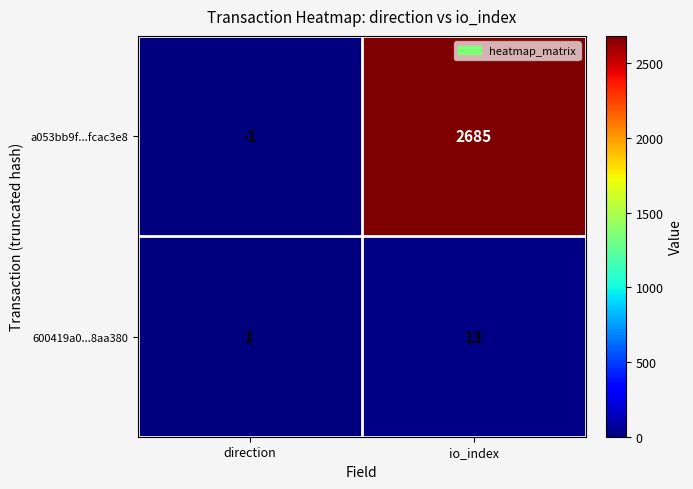

Reading left to right, transcribe all the data shown in this chart.

a053bb9f...fcac3e8: -1	2685
600419a0...8aa380: 1	13